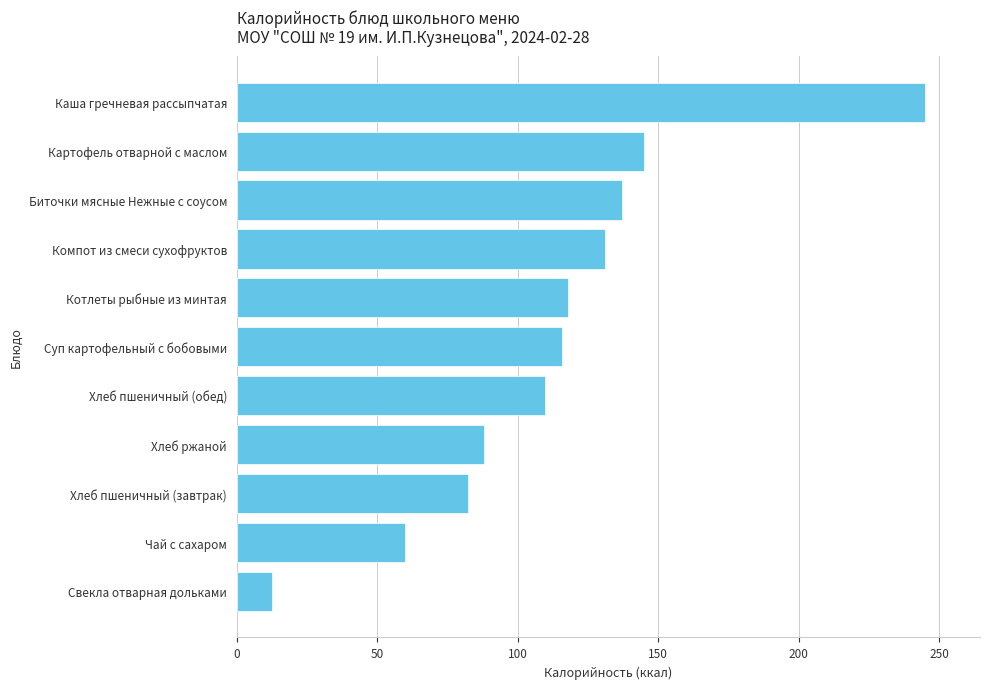

What is the change in value from Свекла отварная дольками to Хлеб пшеничный (завтрак)?

+69.6